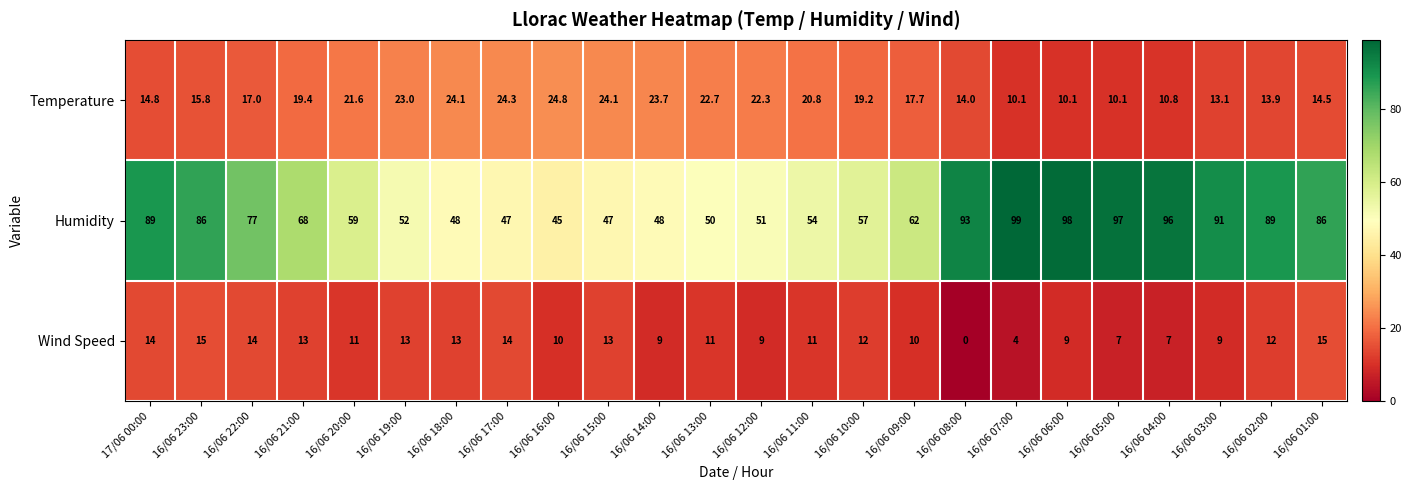

Rank the series by their maximum value, from lowest to highest.

Wind Speed, Temperature, Humidity